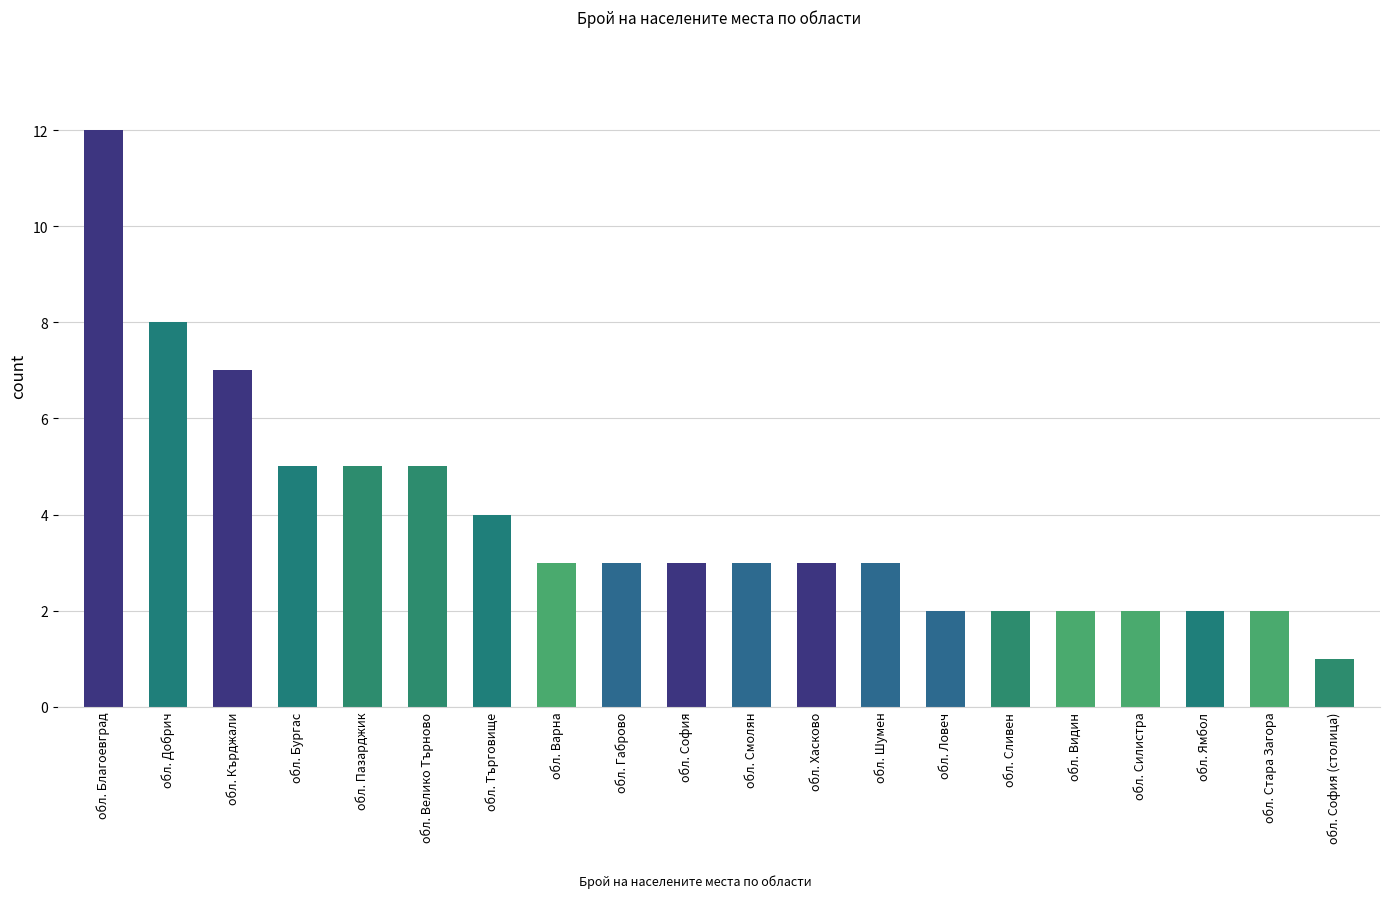

Reading left to right, transcribe all the data shown in this chart.

12	8	7	5	5	5	4	3	3	3	3	3	3	2	2	2	2	2	2	1